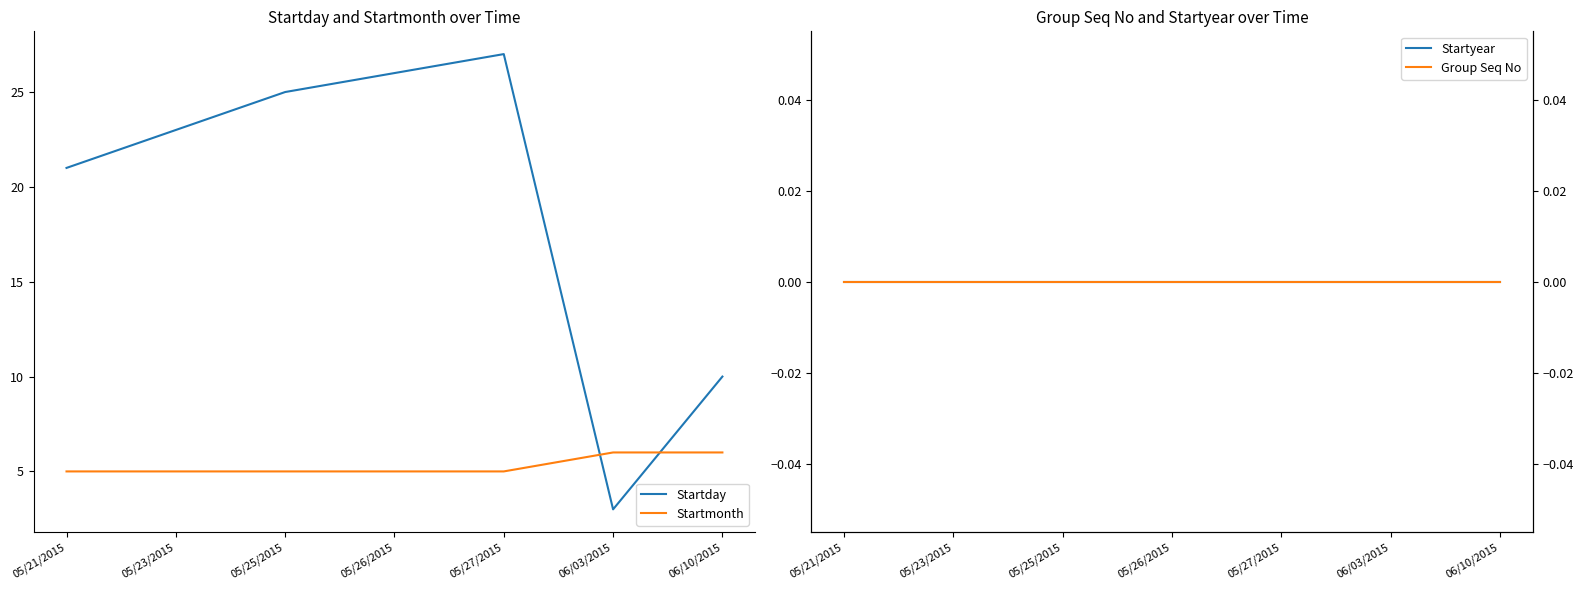

True or false: Group Seq No has more than 2 points higher than both neighbors.

False